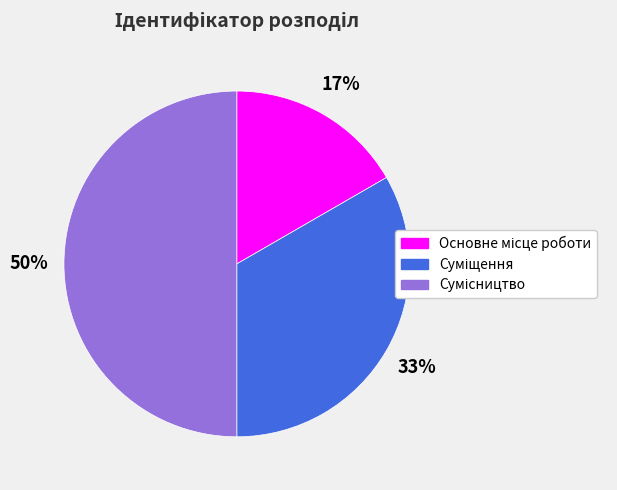

Count the number of slices in the pie.

3